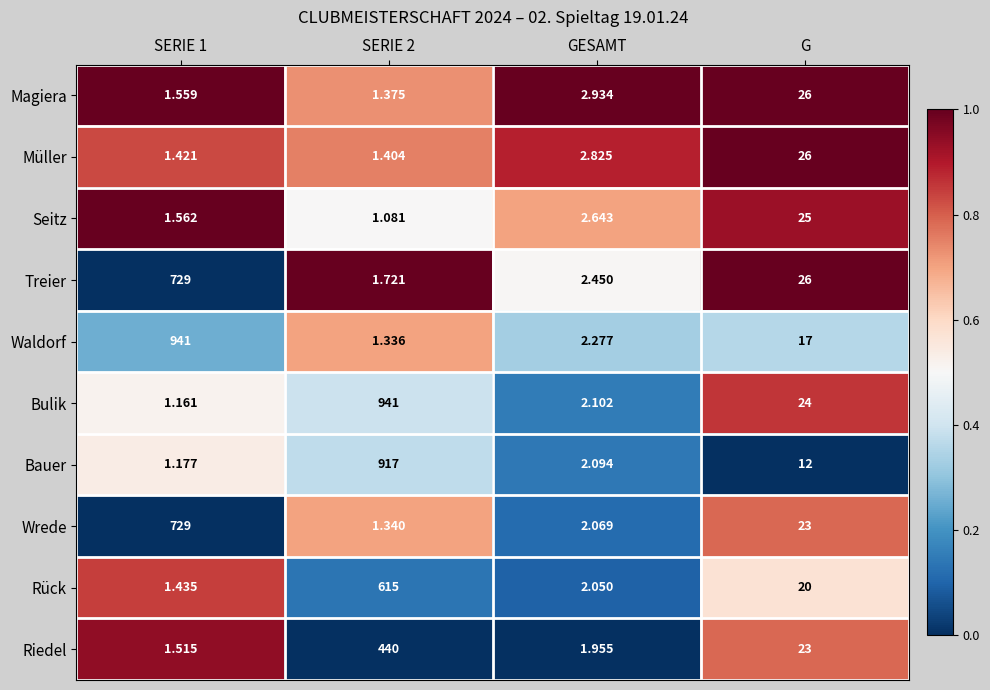

At which label is Bauer closest to 459?

G